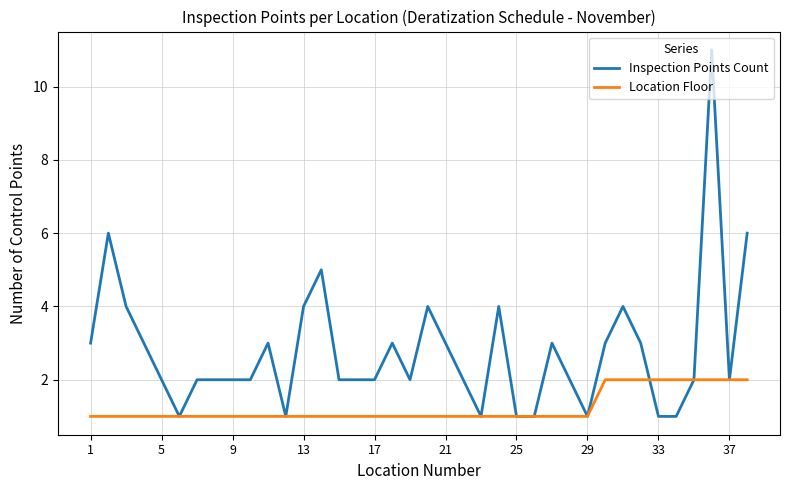

List the series in order of their peak value, lowest first.

Location Floor, Inspection Points Count